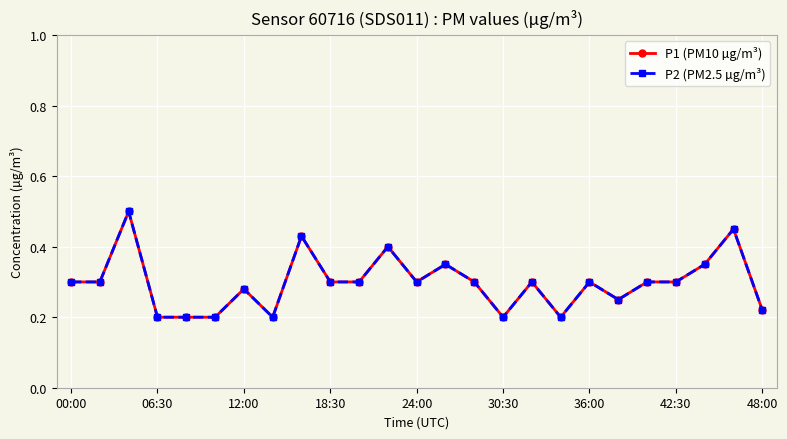

Does the chart have visible grid lines?

Yes